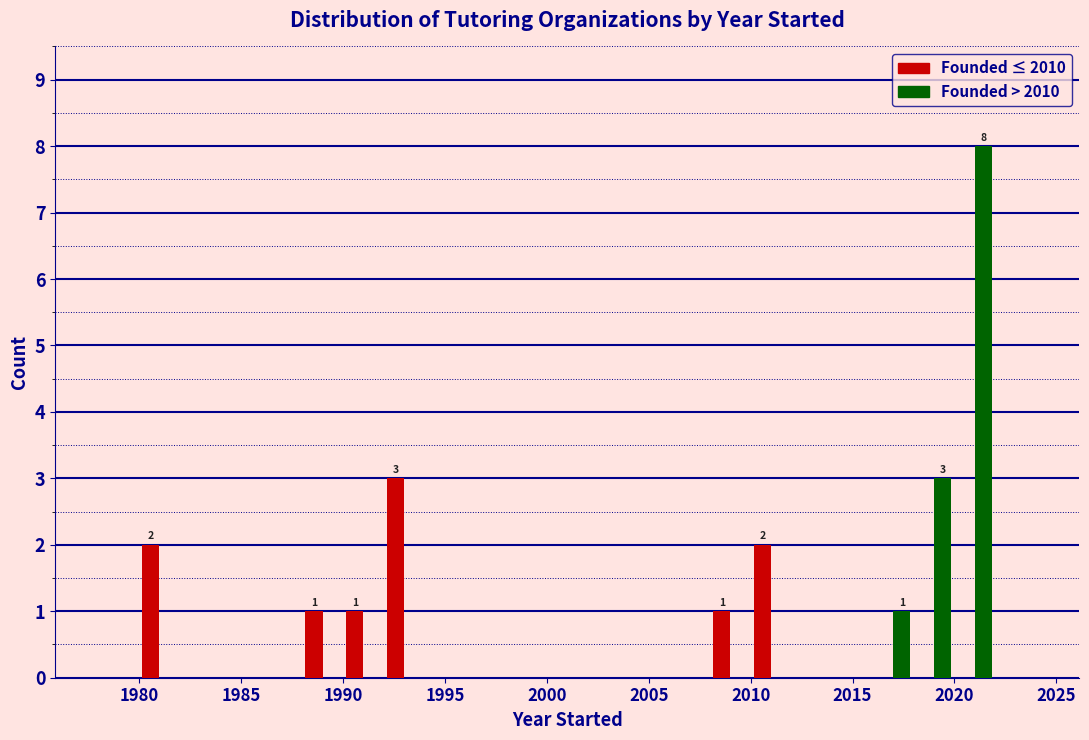

In the Founded > 2010 series, which range on the x-axis has the tallest bar?

2020 to 2022